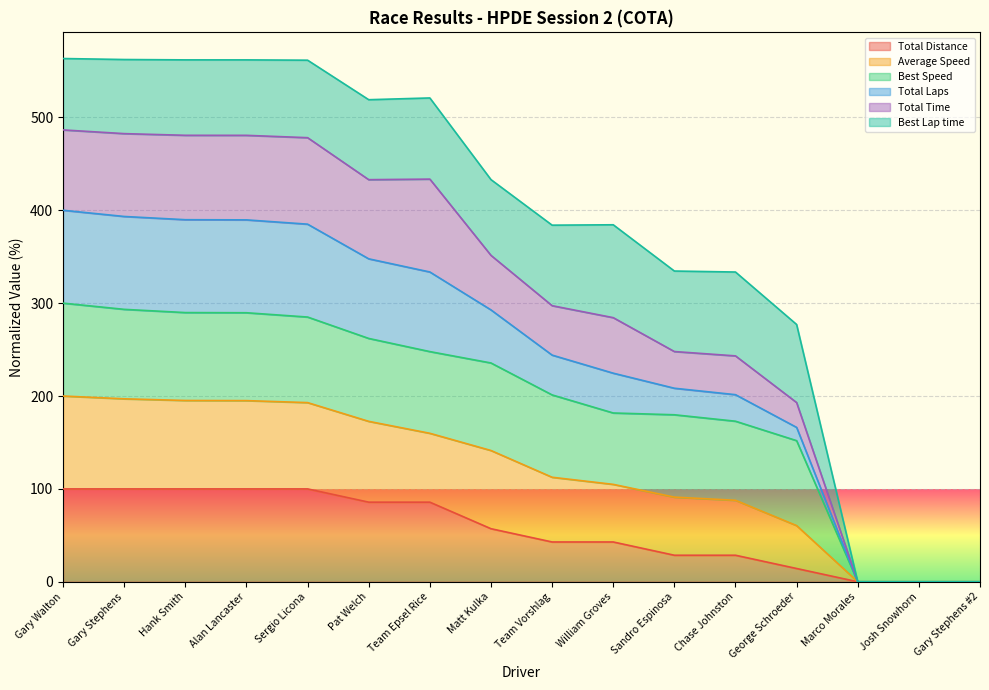

True or false: Total Laps and Total Distance intersect in this chart.

False